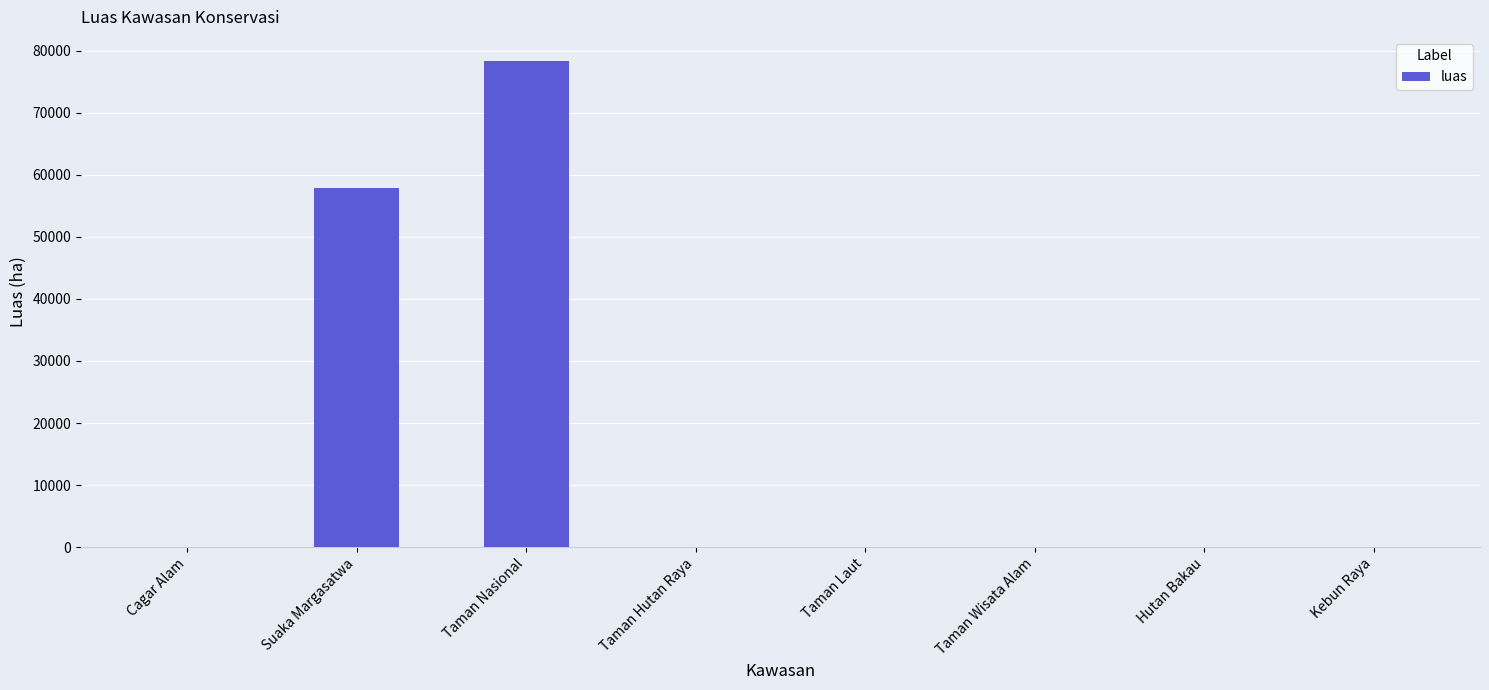

What is the average value?

17019.9